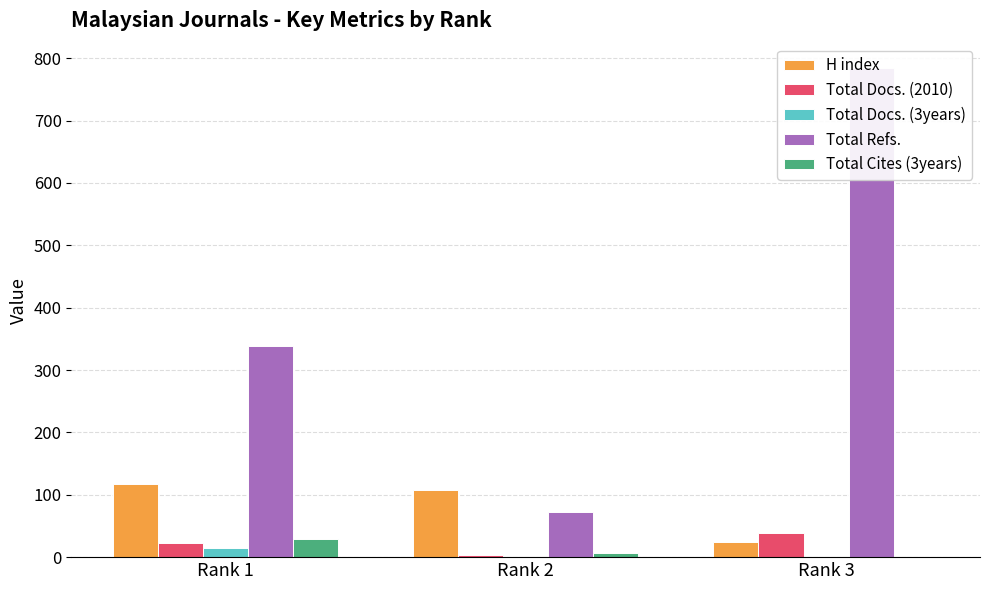

What is the average value of the Total Docs. (2010) series?

22